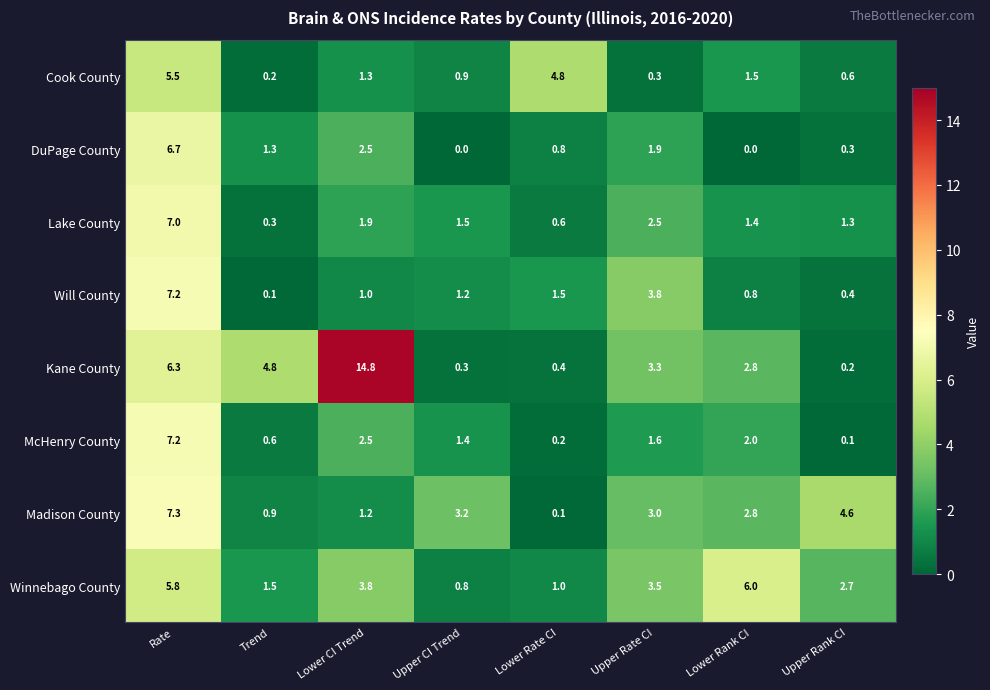

What is the difference between the highest and lowest values at Upper Rank CI?

4.5